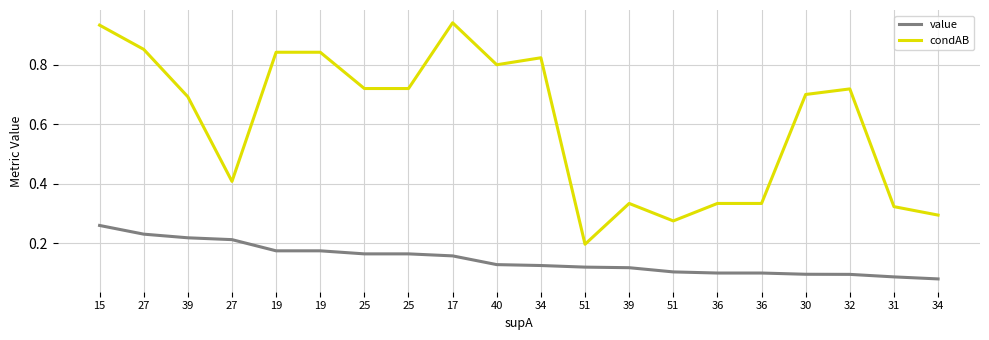

Which series has the largest total across all categories?

condAB